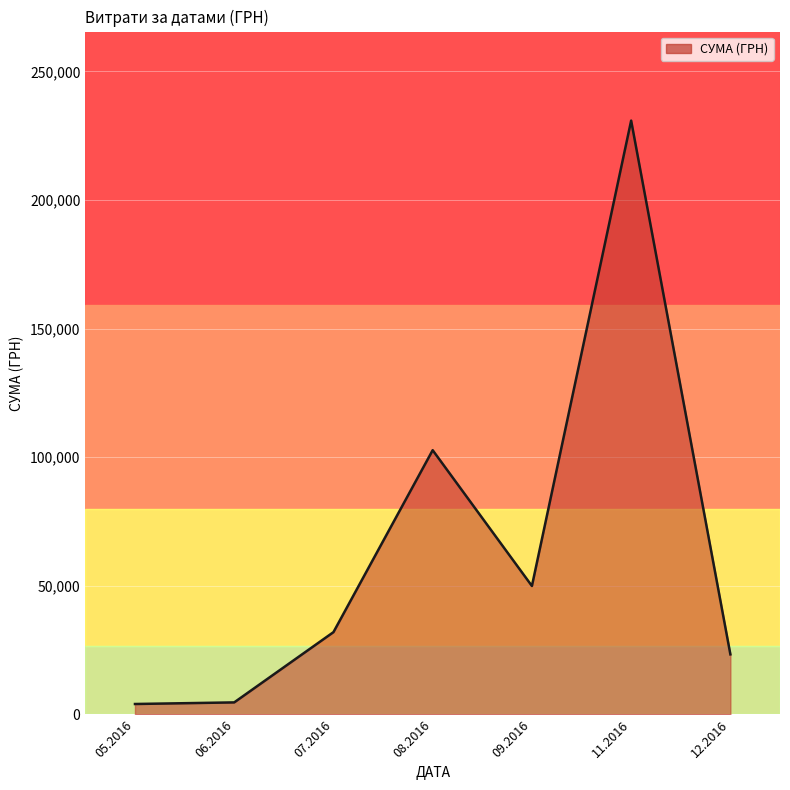

What is the greatest value displayed?

230842.2